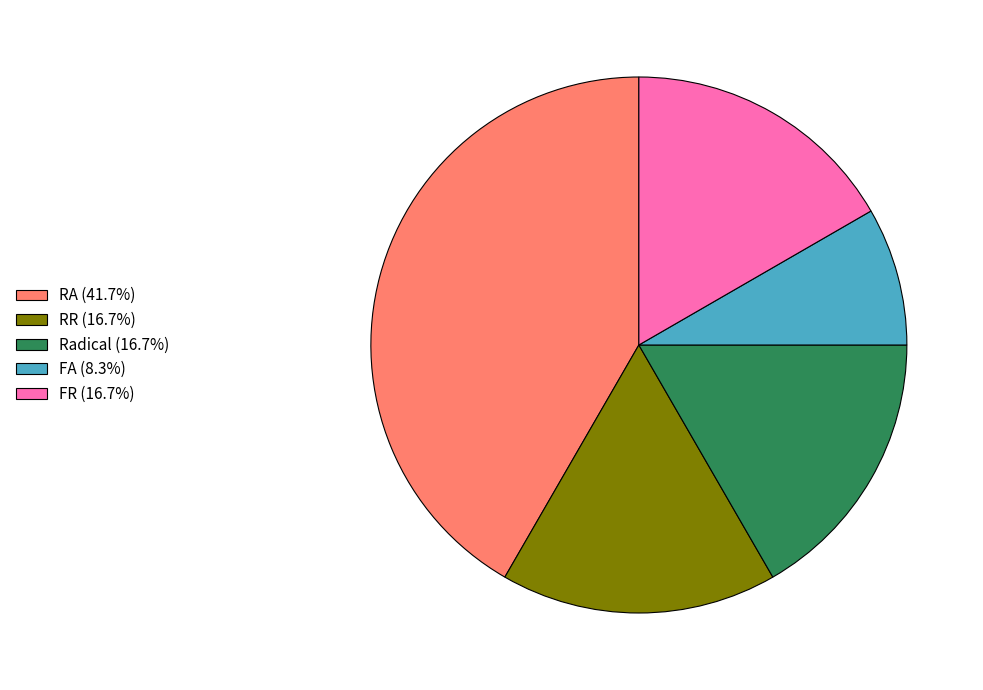

What is the ratio of the value at RR (16.7%) to the value at FA (8.3%)?

2.0